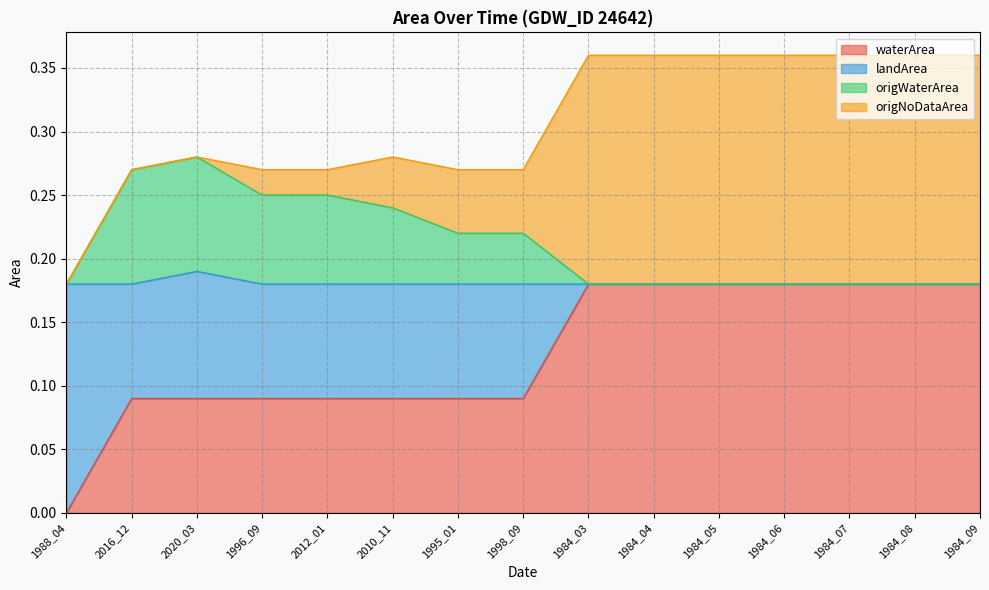

Is it true that waterArea equals 0.0 at 1998_09?

False